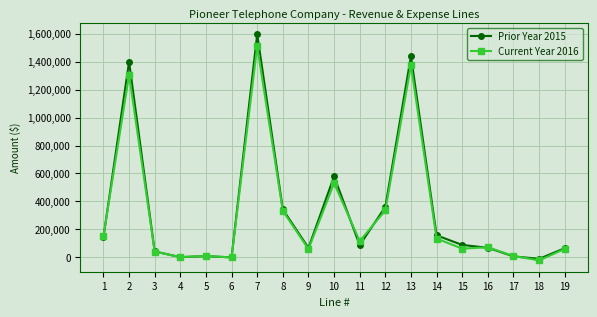

What is the sum of all Current Year 2016 values?

6086970